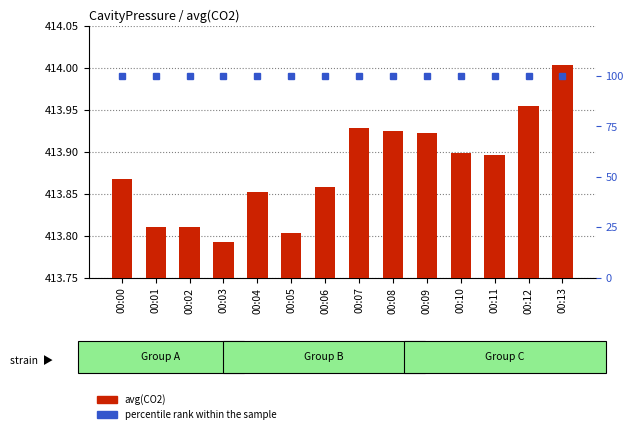

Reading right to left, what are all the values shown in this chart?

avg(CO2): 00:13=414.0	00:12=414.0	00:11=413.9	00:10=413.9	00:09=413.9	00:08=413.9	00:07=413.9	00:06=413.9	00:05=413.8	00:04=413.9	00:03=413.8	00:02=413.8	00:01=413.8	00:00=413.9
percentile rank within the sample: 00:13=100.0	00:12=100.0	00:11=100.0	00:10=100.0	00:09=100.0	00:08=100.0	00:07=100.0	00:06=100.0	00:05=100.0	00:04=100.0	00:03=100.0	00:02=100.0	00:01=100.0	00:00=100.0